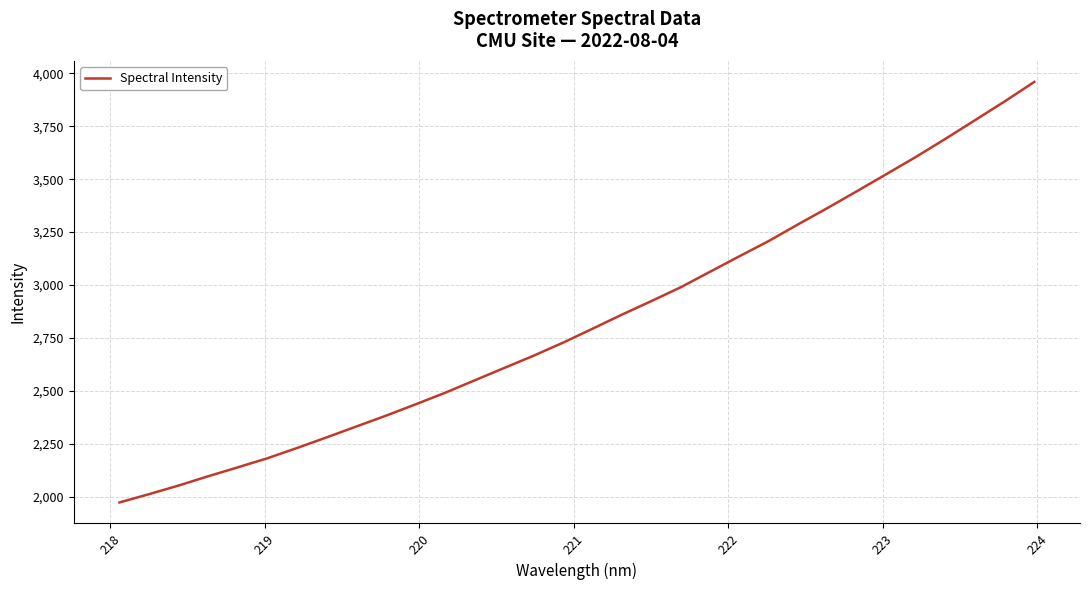

What is the greatest value displayed?

3959.0